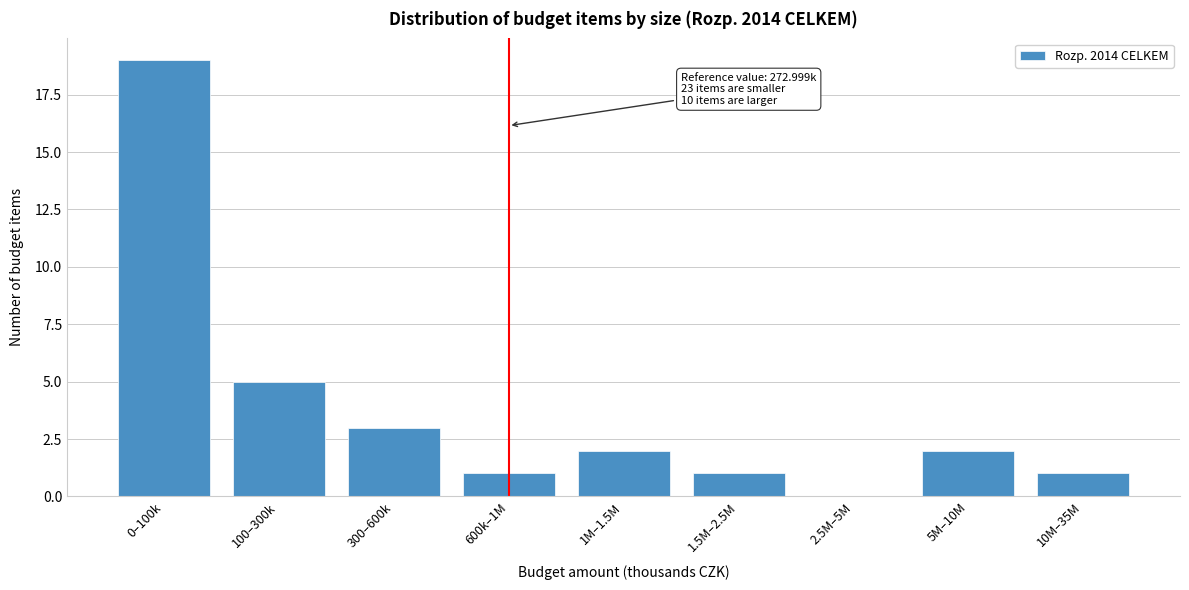

Reading left to right, list all the values displayed in this chart.

0–100k=19	100–300k=5	300–600k=3	600k–1M=1	1M–1.5M=2	1.5M–2.5M=1	2.5M–5M=0	5M–10M=2	10M–35M=1